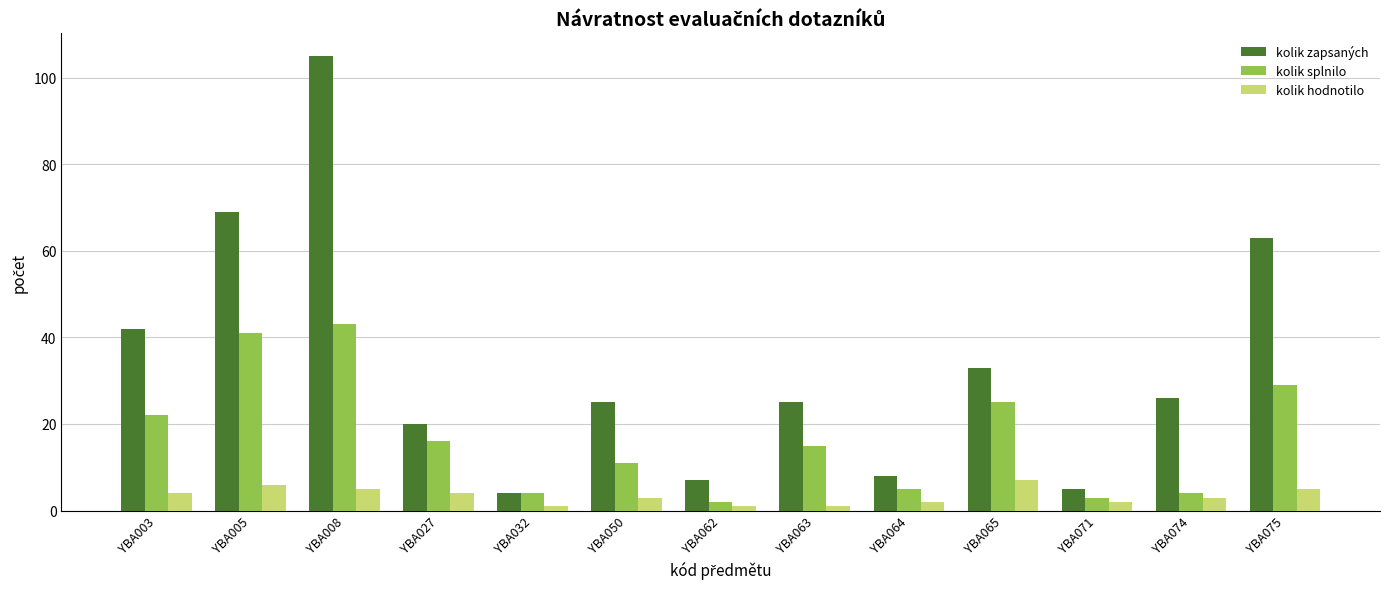

Reading left to right, list all the values displayed in this chart.

kolik zapsaných: YBA003=42	YBA005=69	YBA008=105	YBA027=20	YBA032=4	YBA050=25	YBA062=7	YBA063=25	YBA064=8	YBA065=33	YBA071=5	YBA074=26	YBA075=63
kolik splnilo: YBA003=22	YBA005=41	YBA008=43	YBA027=16	YBA032=4	YBA050=11	YBA062=2	YBA063=15	YBA064=5	YBA065=25	YBA071=3	YBA074=4	YBA075=29
kolik hodnotilo: YBA003=4	YBA005=6	YBA008=5	YBA027=4	YBA032=1	YBA050=3	YBA062=1	YBA063=1	YBA064=2	YBA065=7	YBA071=2	YBA074=3	YBA075=5